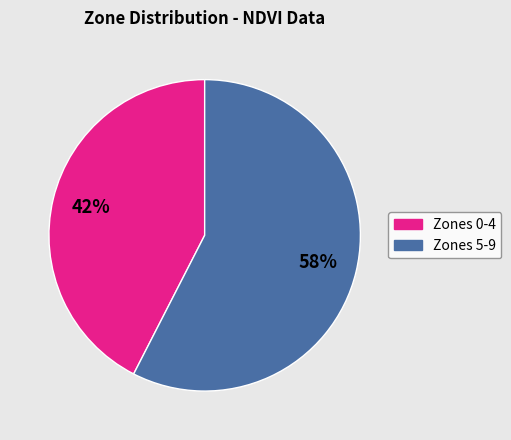

To the nearest percent, what is the average slice percentage?

50%